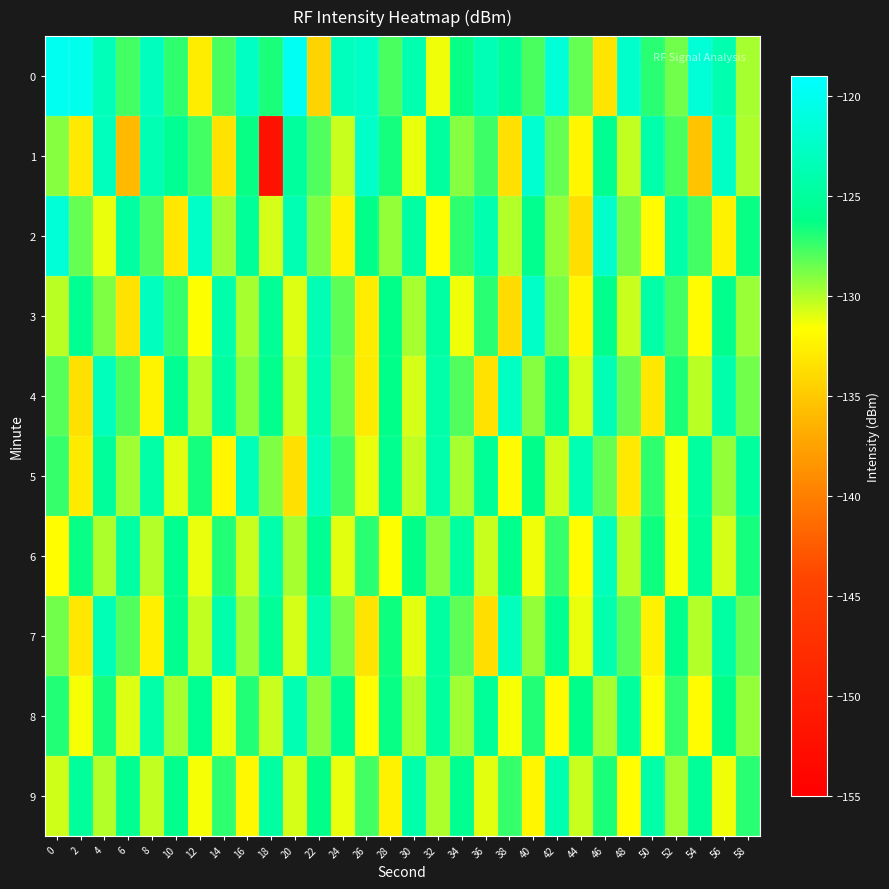

Which series has the widest spread of values?

1